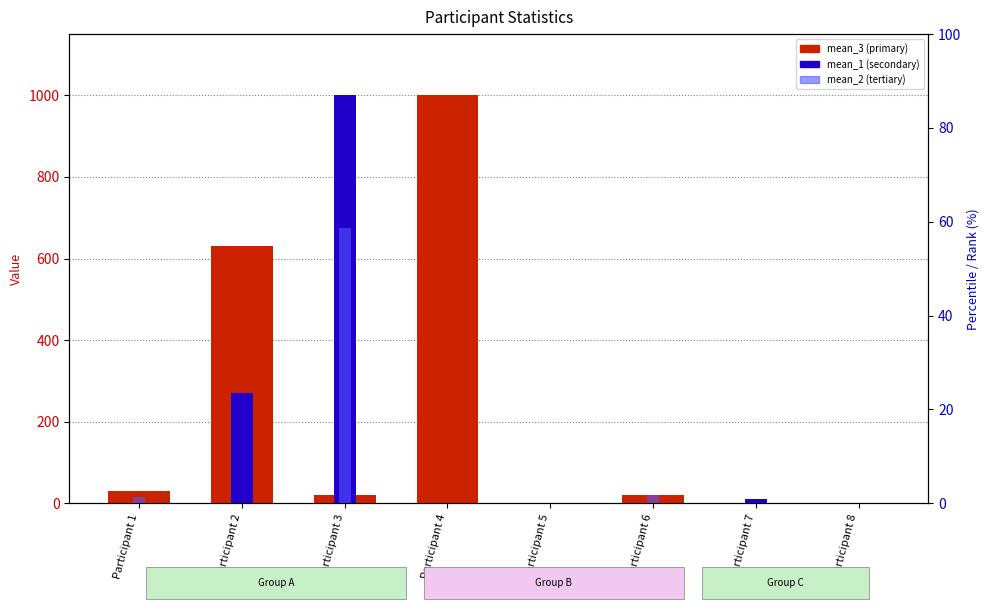

What is the difference between the maximum and minimum values in the mean_1 series?

1000.0